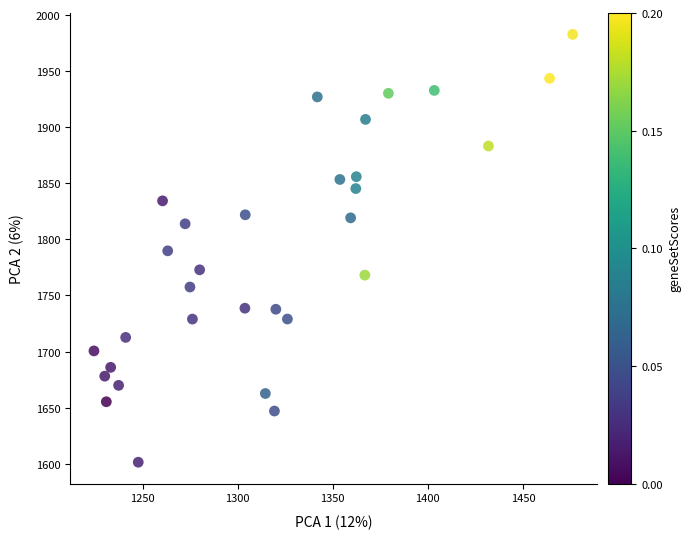

What is the range of X values (max minus min)?

251.8